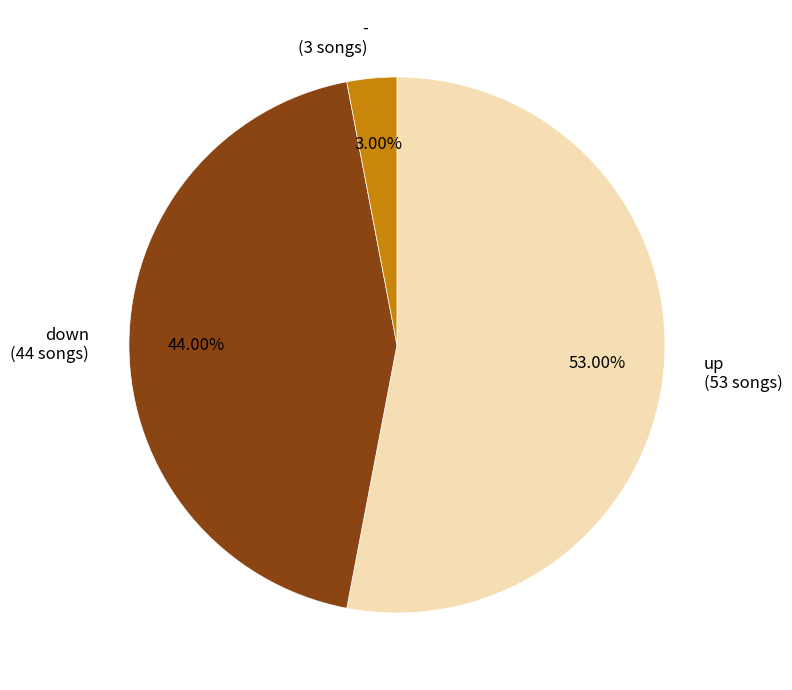

Is there a majority slice in this chart?

Yes